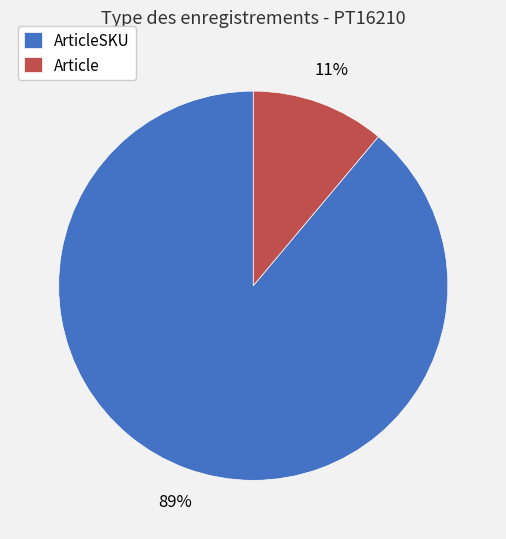

To the nearest percent, what is the difference between the largest and smallest slice percentages?

78%